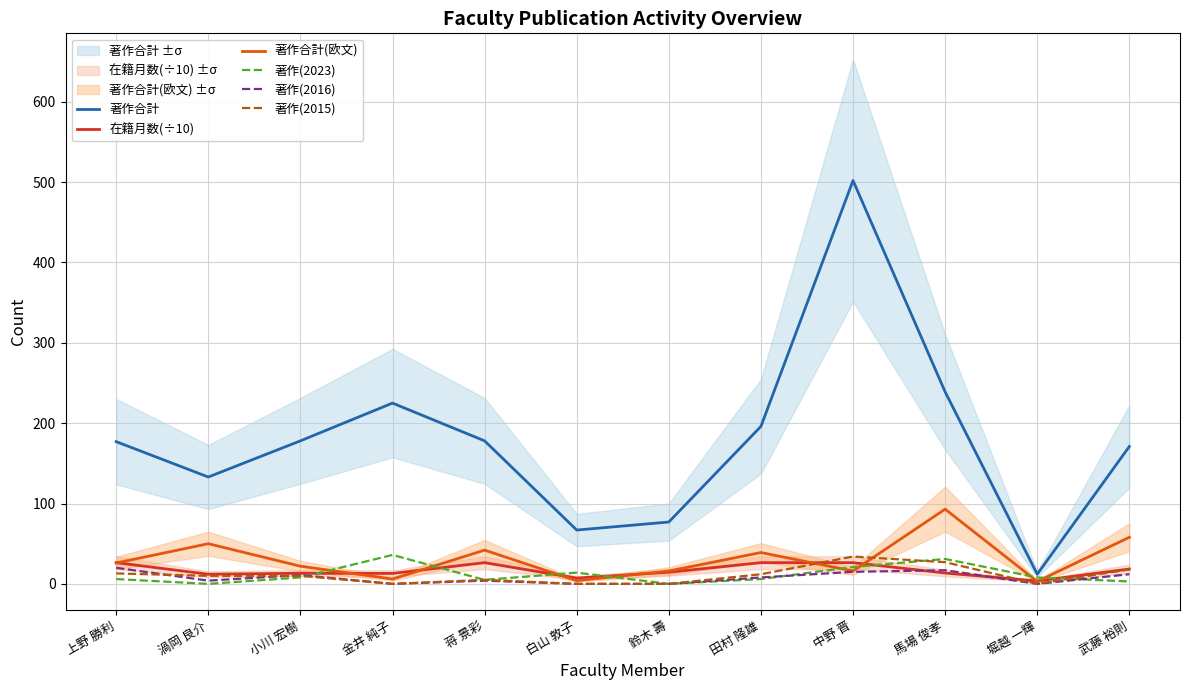

How many positive values does the 著作(2015) series have?

8